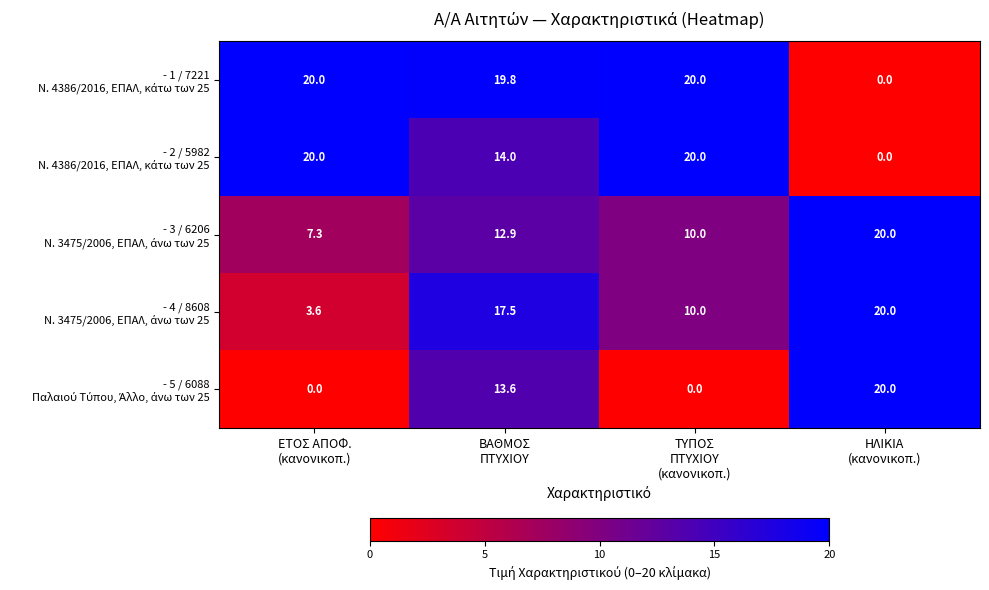

What is the maximum value shown in the chart?

20.0